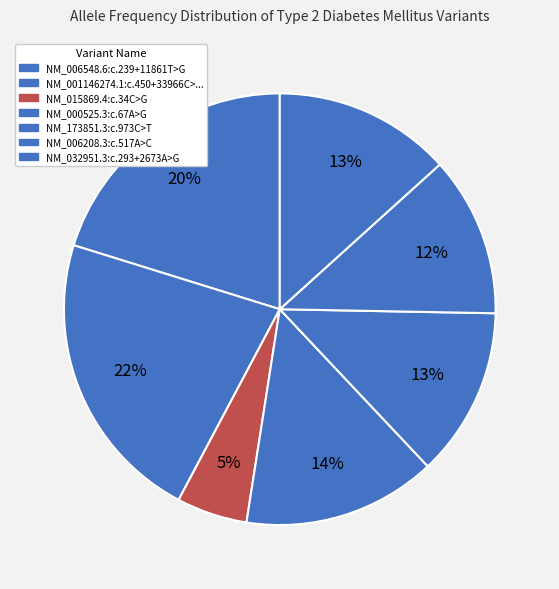

Count the number of slices in the pie.

7